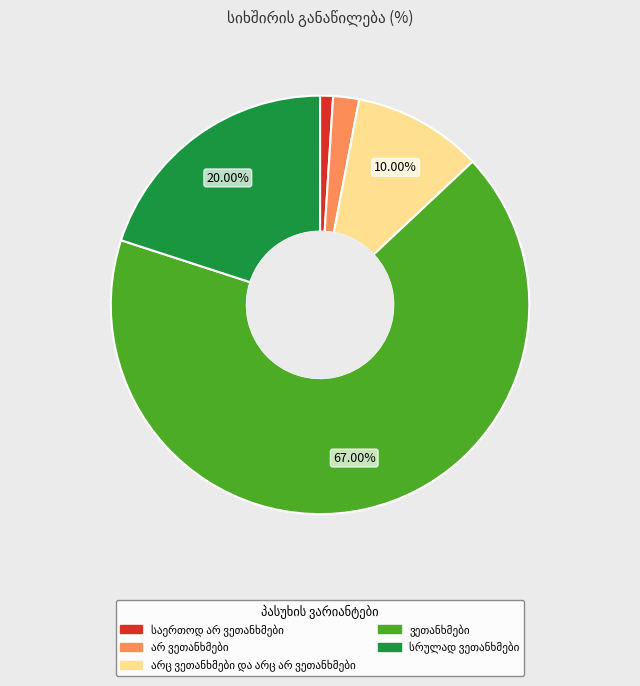

Does any single category account for the majority?

Yes